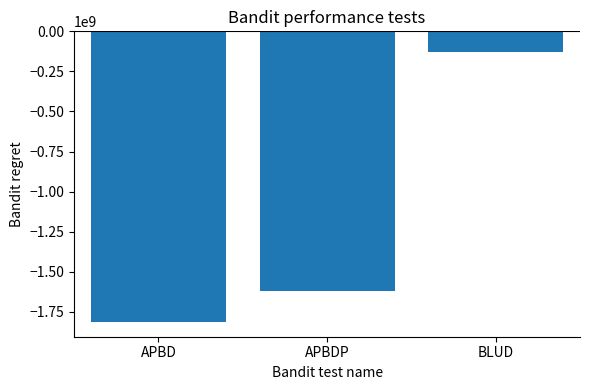

Count the values in the range -1815164245 to -129791000.

3